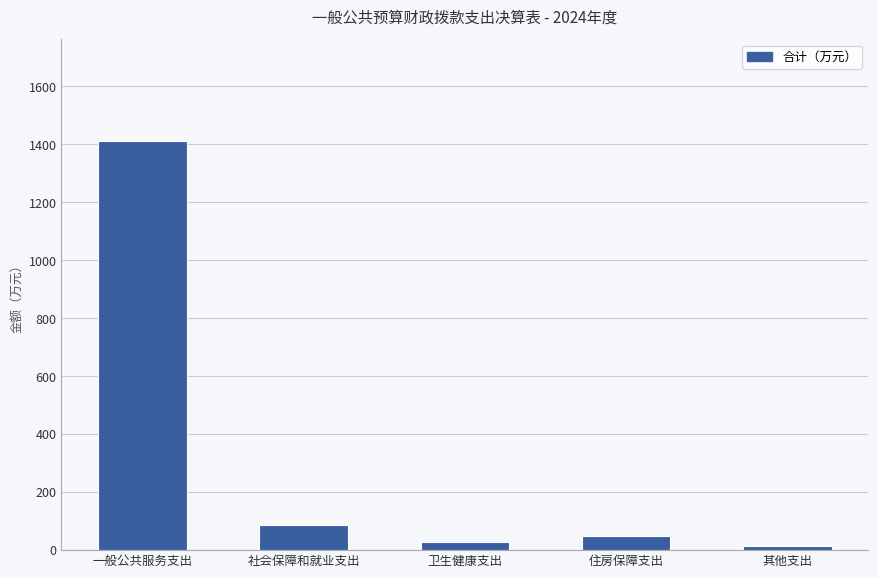

Are the bars grouped side by side (vs. stacked)?

No